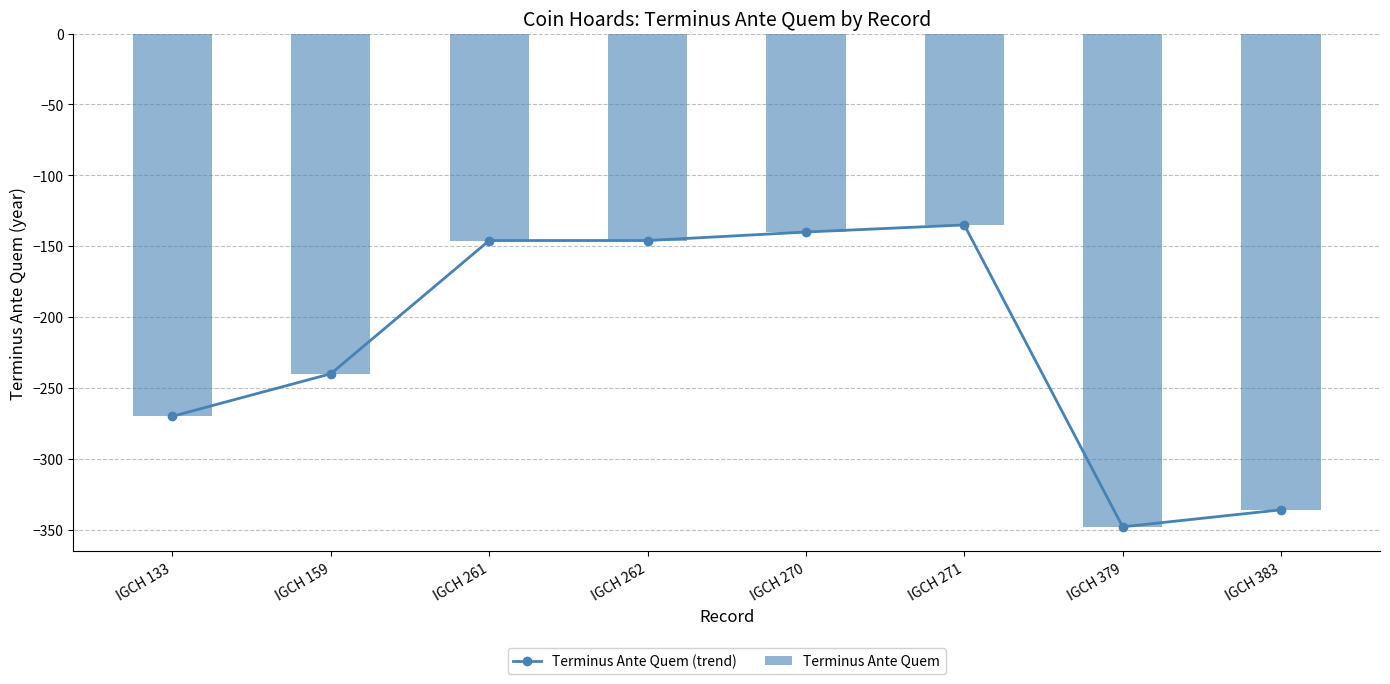

Which label corresponds to the largest value in the chart?

IGCH 271